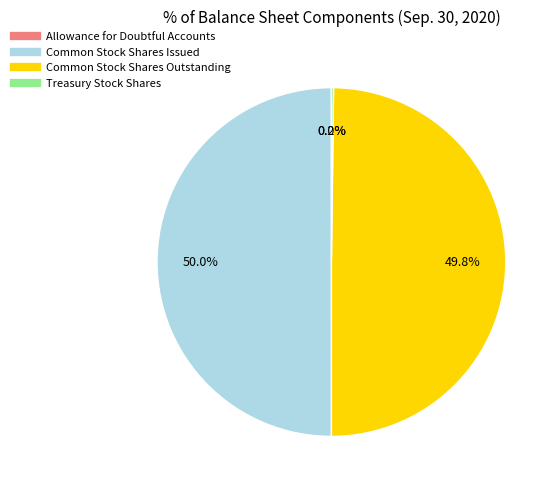

Approximately how many times larger is the value at Common Stock Shares Issued compared to Common Stock Shares Outstanding?

1.0